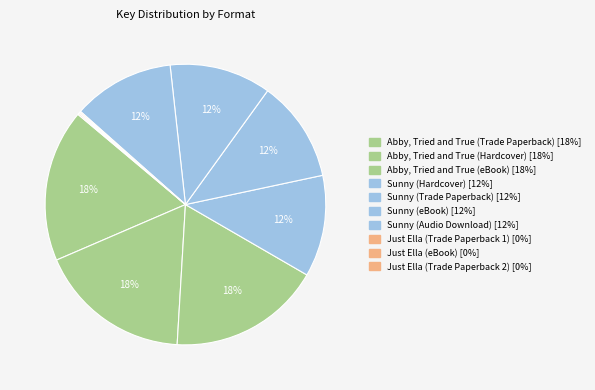

The Sunny (Audio Download) slice represents 12% of the pie. True or false?

True